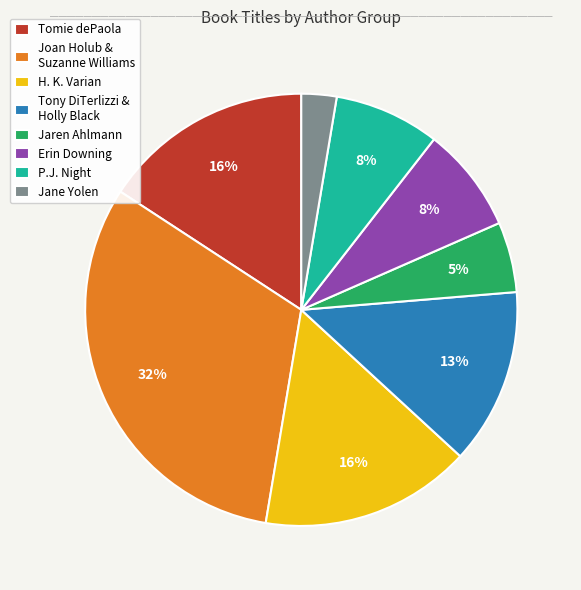

To the nearest percent, what is the difference between the largest and smallest slice percentages?

29%